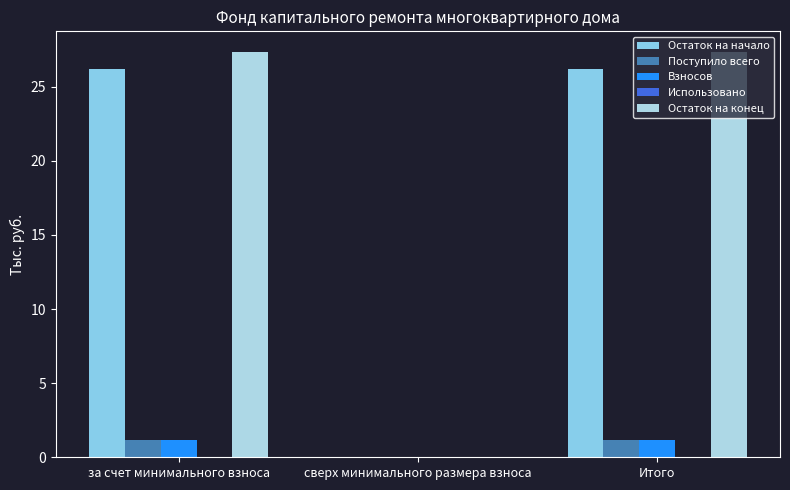

Reading left to right, transcribe all the data shown in this chart.

Остаток на начало: 26.2	0.0	26.2
Поступило всего: 1.2	0.0	1.2
Взносов: 1.2	0.0	1.2
Использовано: 0.0	0.0	0.0
Остаток на конец: 27.4	0.0	27.4